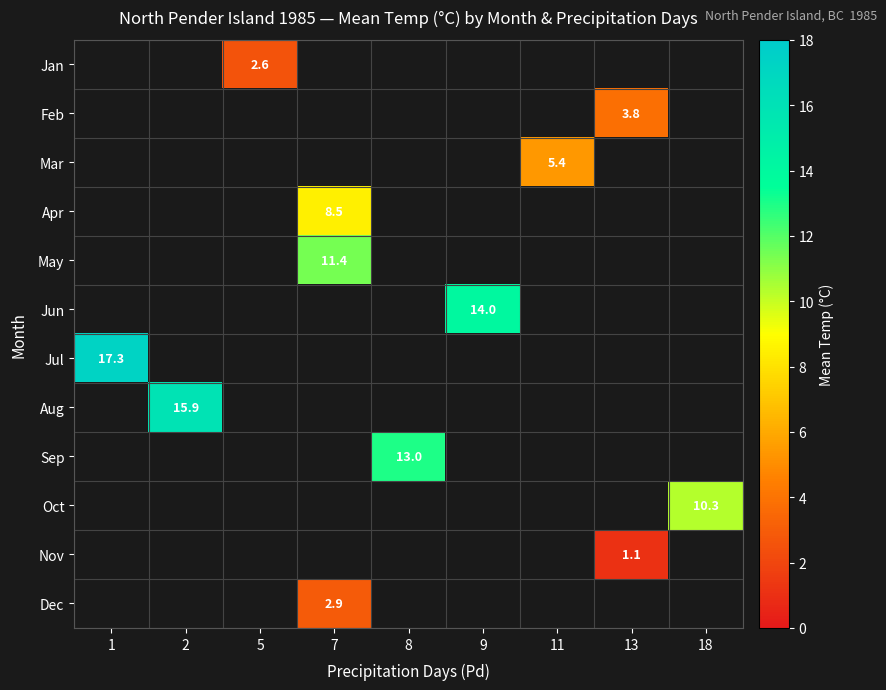

Which series has the largest range (max minus min)?

Jul